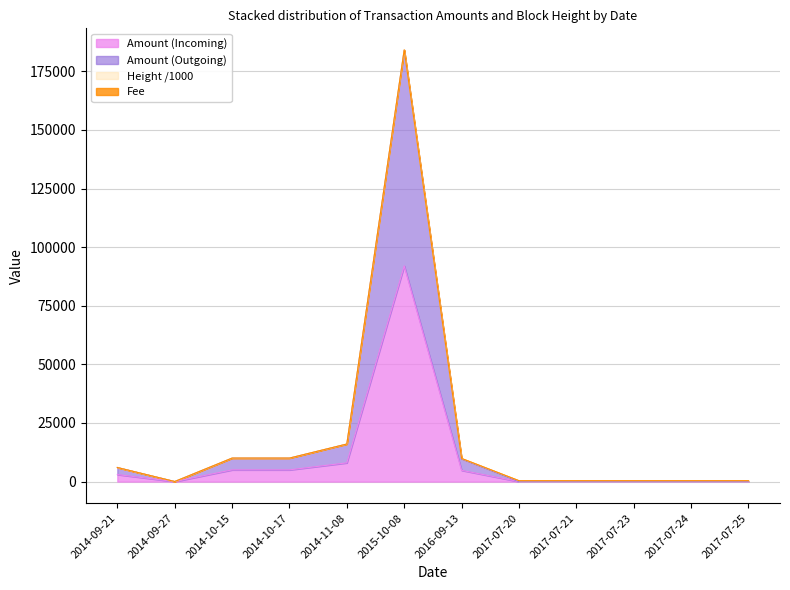

True or false: Amount (Incoming) and Amount (Outgoing) intersect in this chart.

False